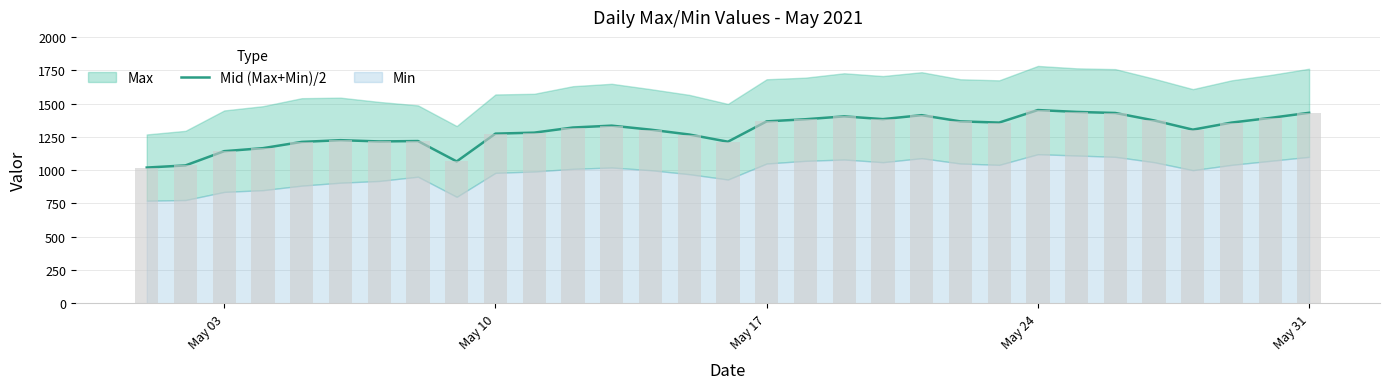

What is the difference between the maximum and minimum values?

431.5